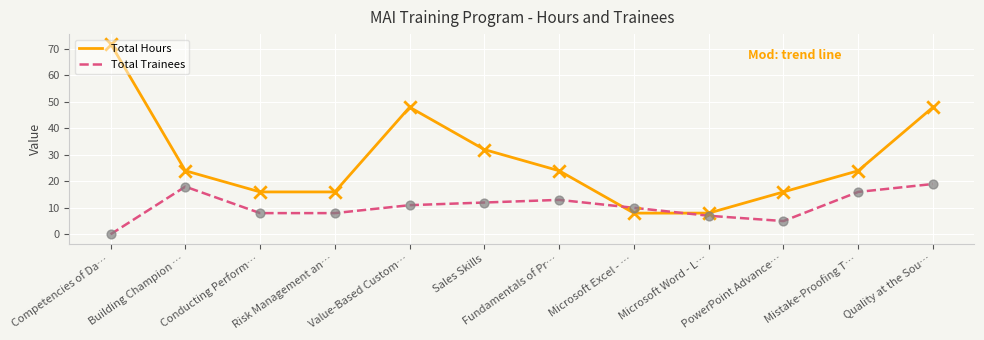

What is the spread (max minus min) of values at Value-Based Custom…?

37